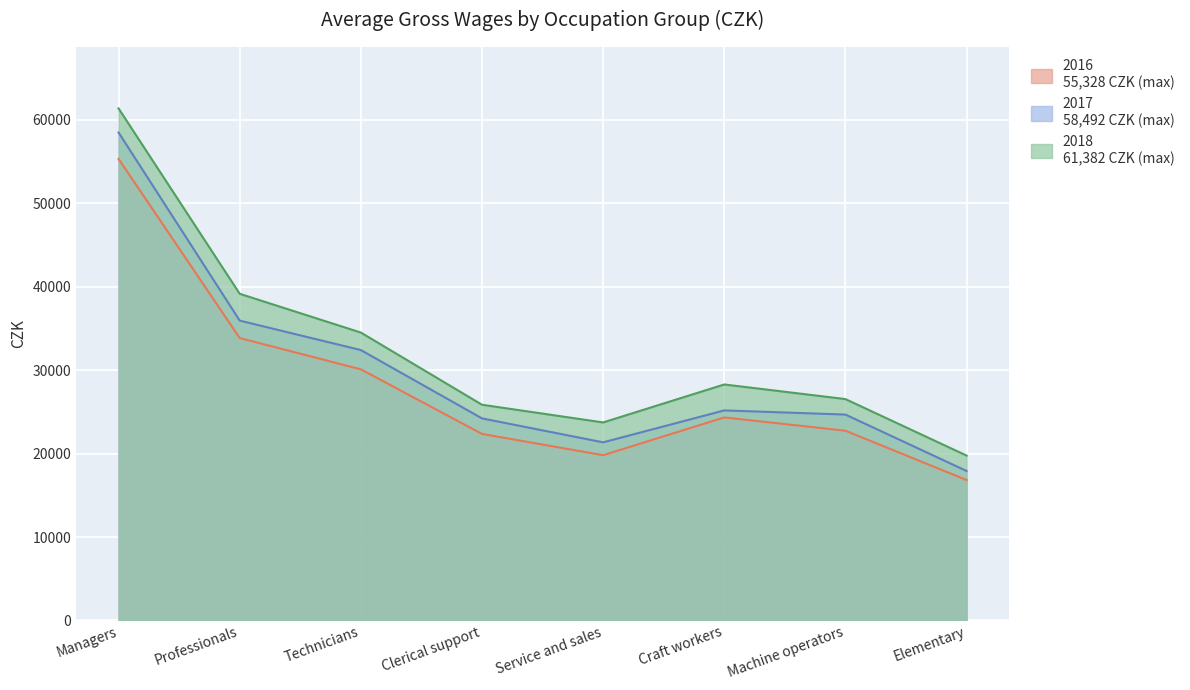

At Technicians, list the series in order from largest to smallest.

2018, 2017, 2016